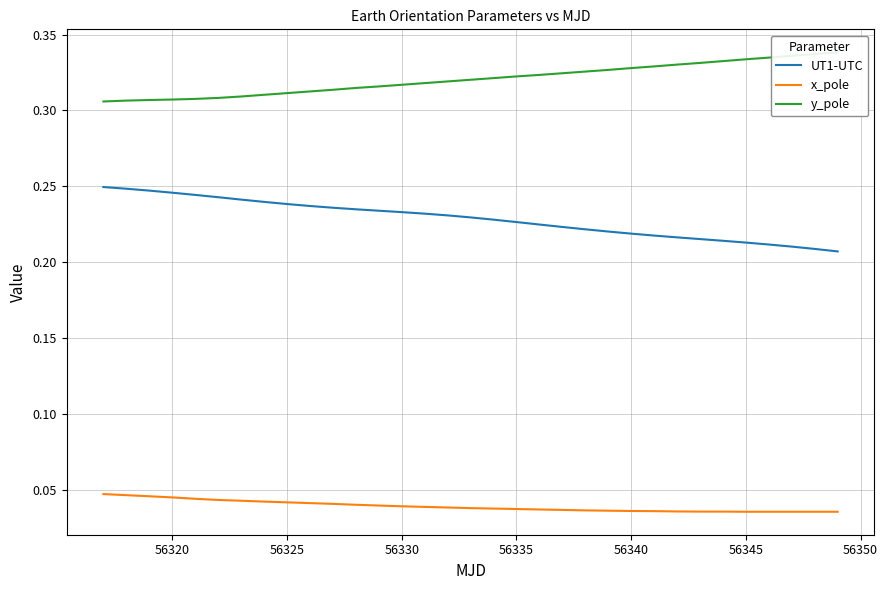

The UT1-UTC series shows 0.1 at 56340. True or false?

False